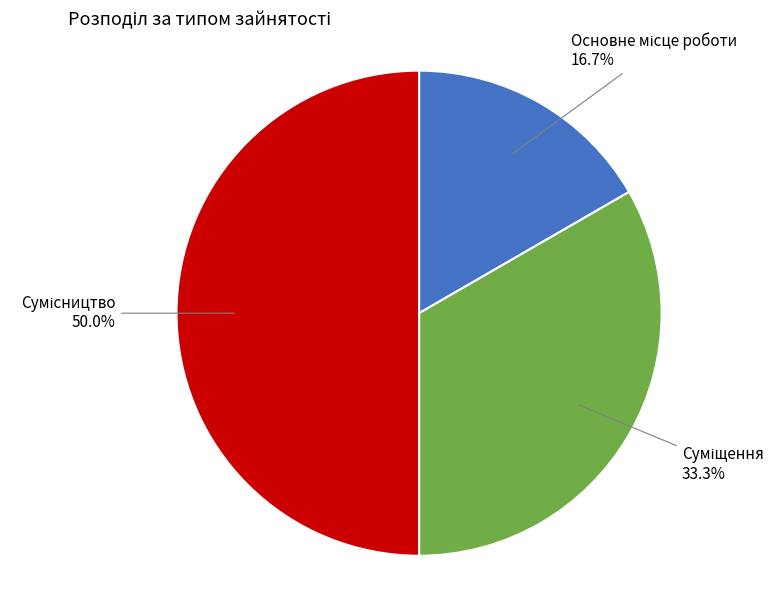

Count the number of slices in the pie.

3